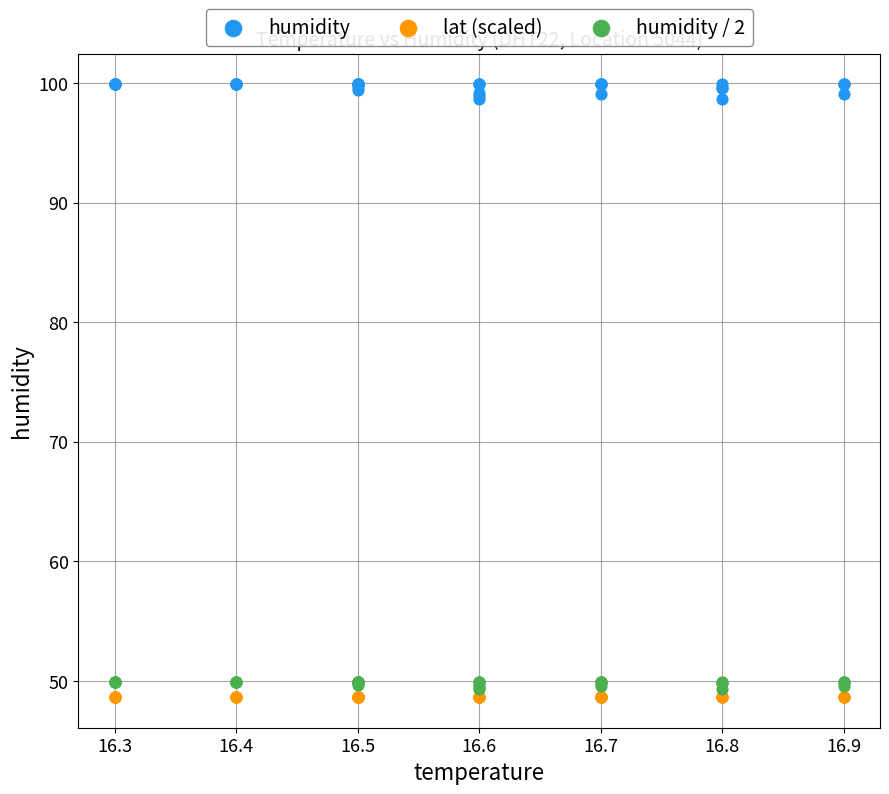

Which series contains the highest Y value?

humidity